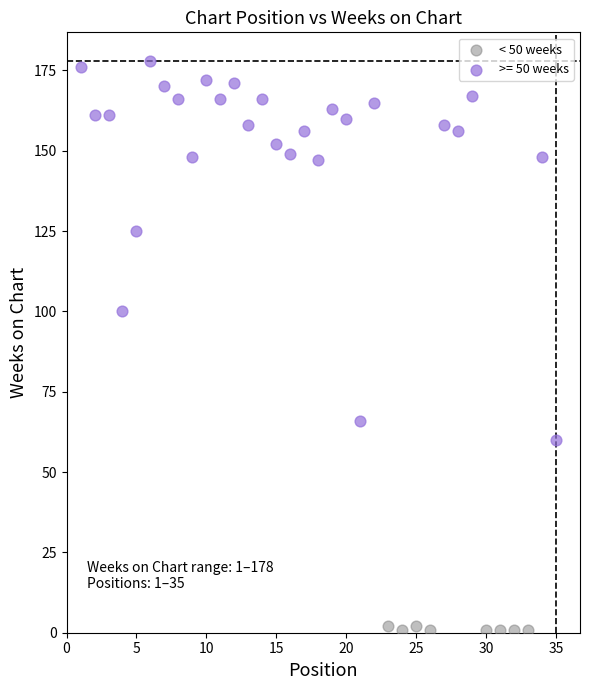

Which series has the largest Y range (max minus min)?

>= 50 weeks